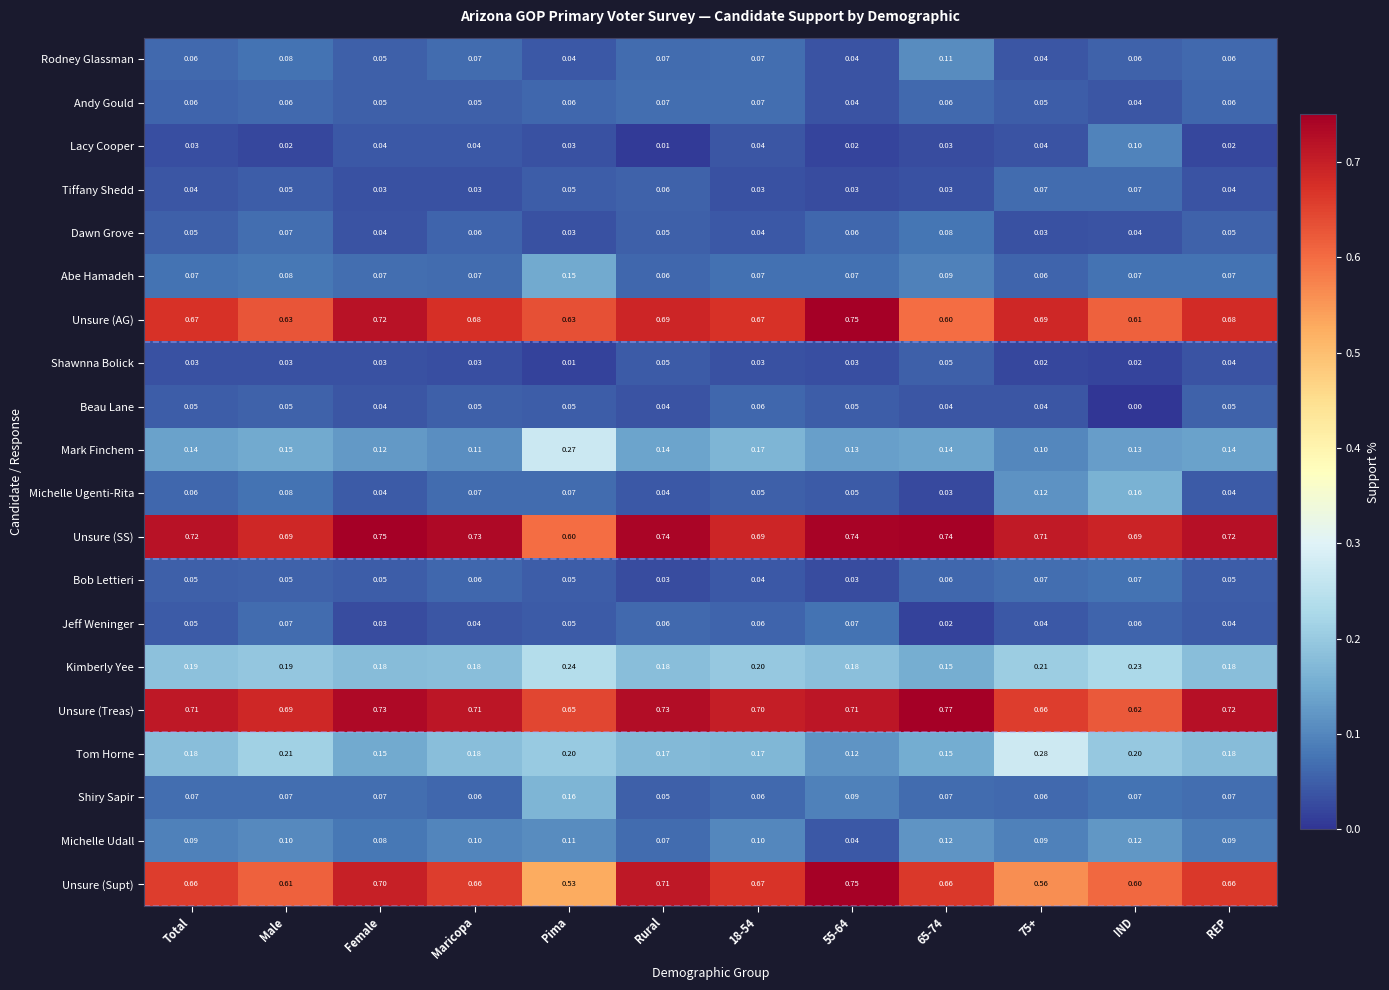

Which series has the largest range (max minus min)?

Unsure (Supt)